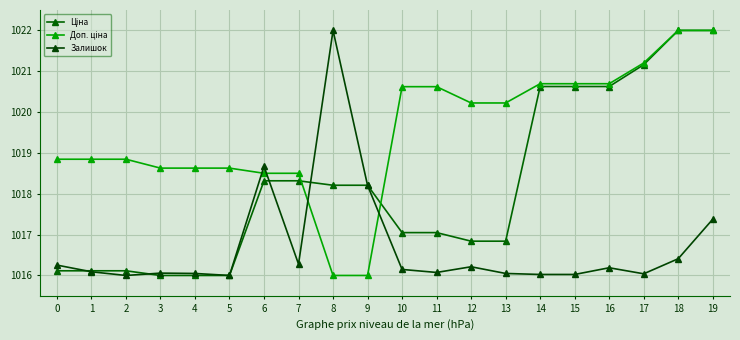

How many categories are shown in the chart?

20